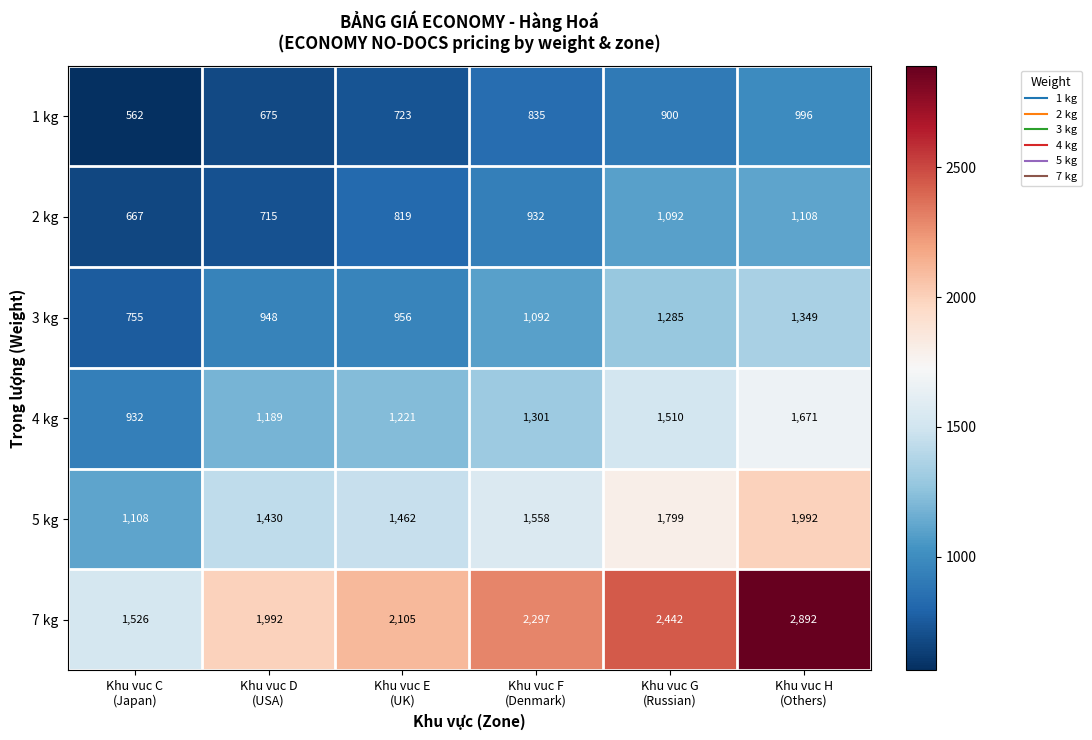

Which category has the lowest value across all series?

Khu vuc C
(Japan)